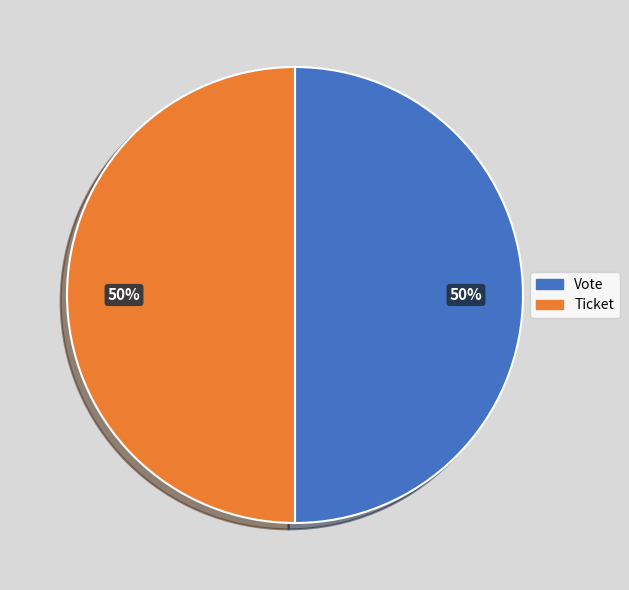

To the nearest percent, what is the average slice percentage?

50%